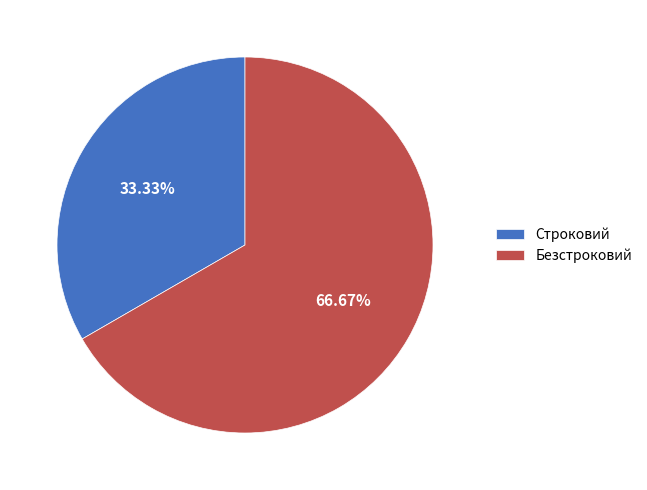

True or false: Безстроковий accounts for 77% of the total.

False